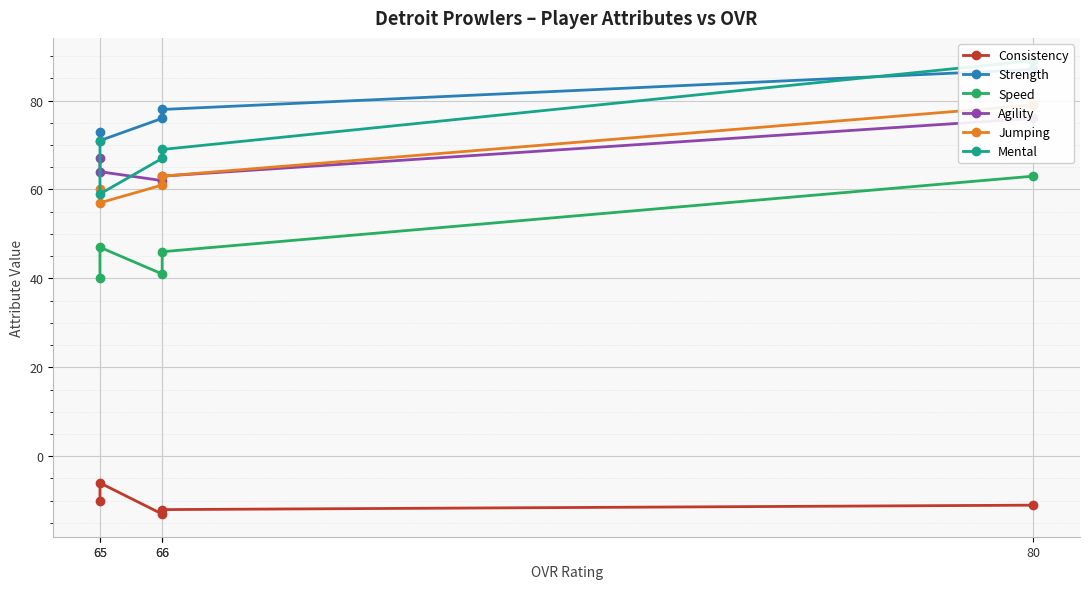

What value does the Agility series have at 65, to the nearest 10?

70